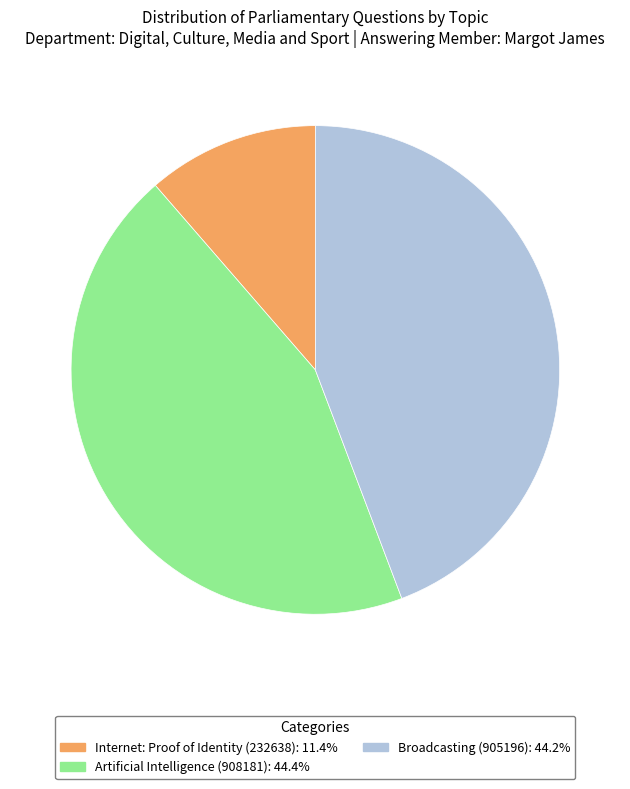

Do Internet: Proof of Identity (232638) and Artificial Intelligence (908181) together represent more than half of the pie?

Yes